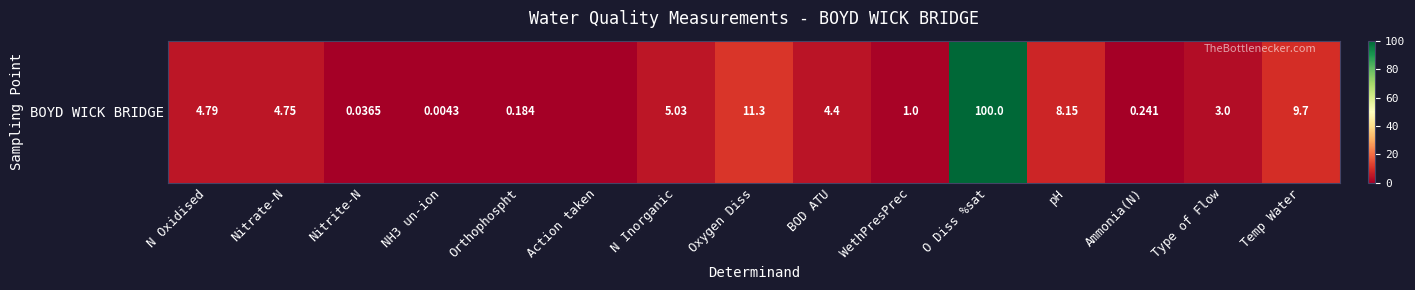

What is the difference between the values at Orthophospht and Oxygen Diss?

11.1